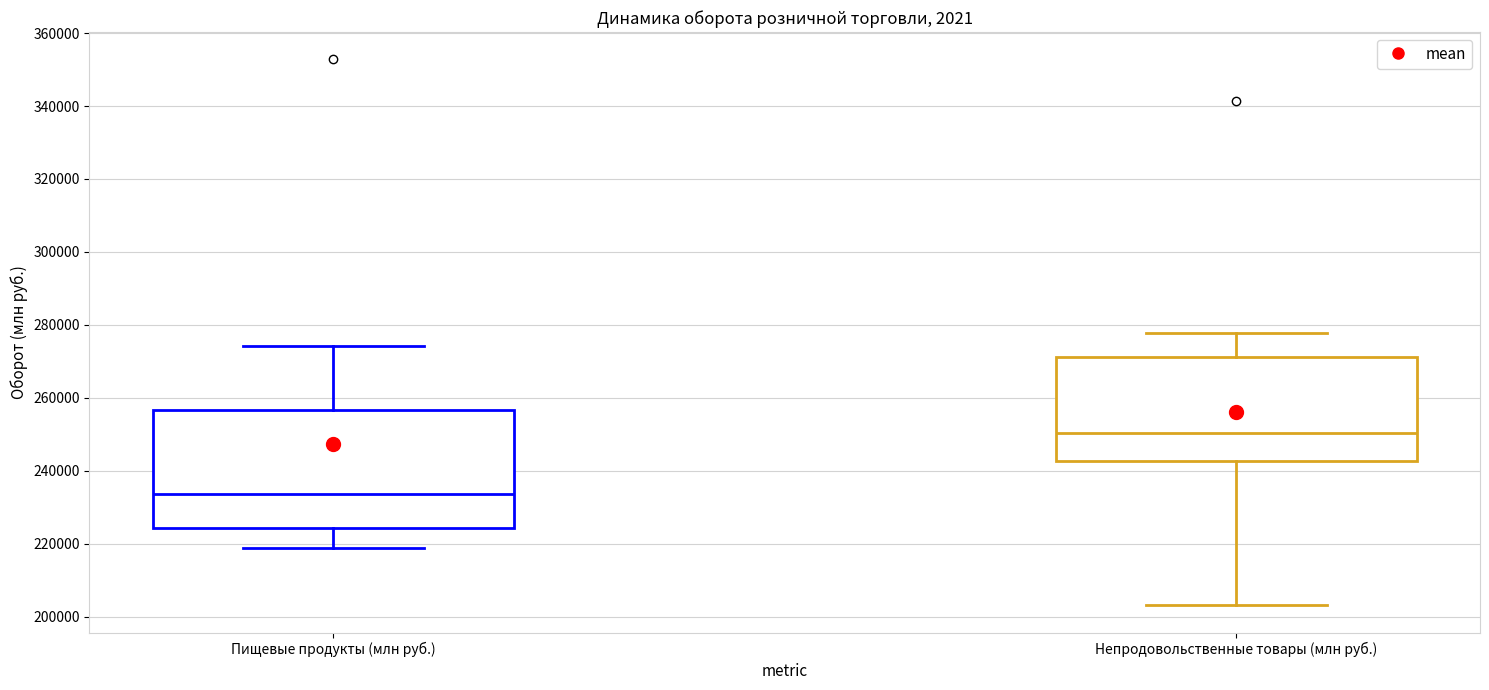

Where does the upper whisker of the box for Непродовольственные товары (млн руб.) end on the y-axis? The values are not printed on the chart, so give them approximately, as read against the axis.

278000